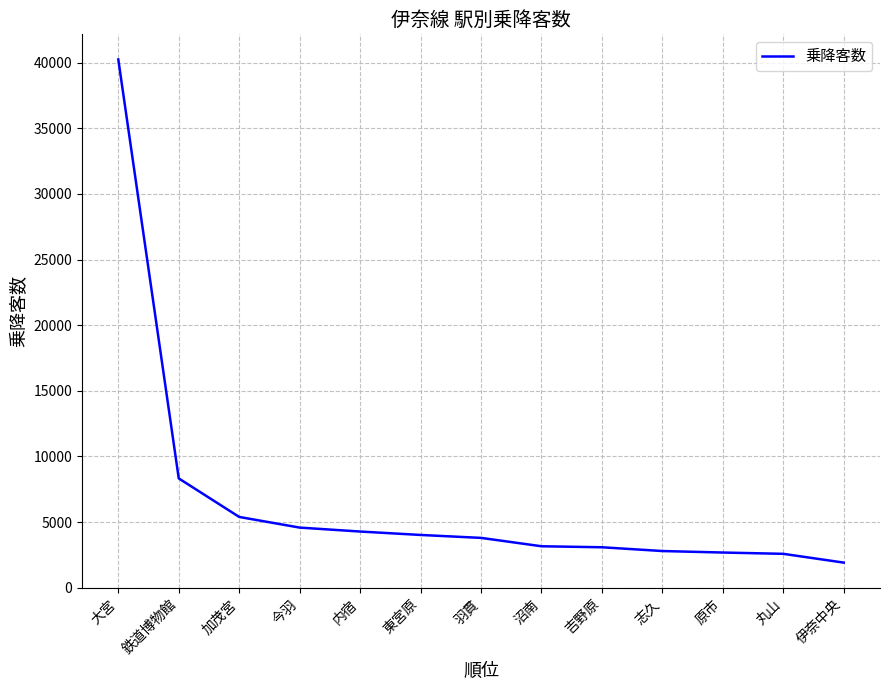

Where is the data nearest to the value 21080?

鉄道博物館